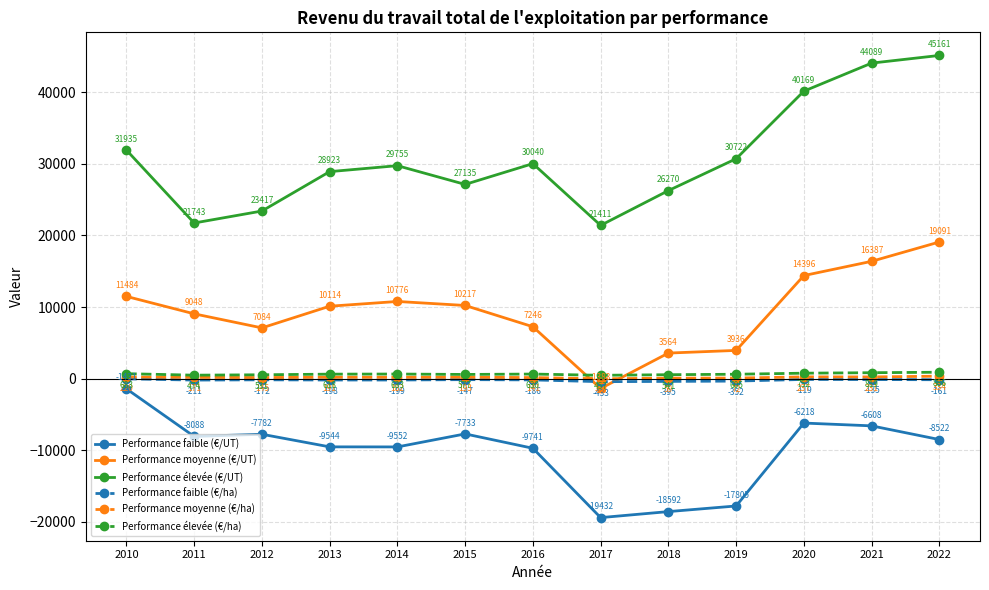

At which category does the chart reach its minimum across all series?

2017